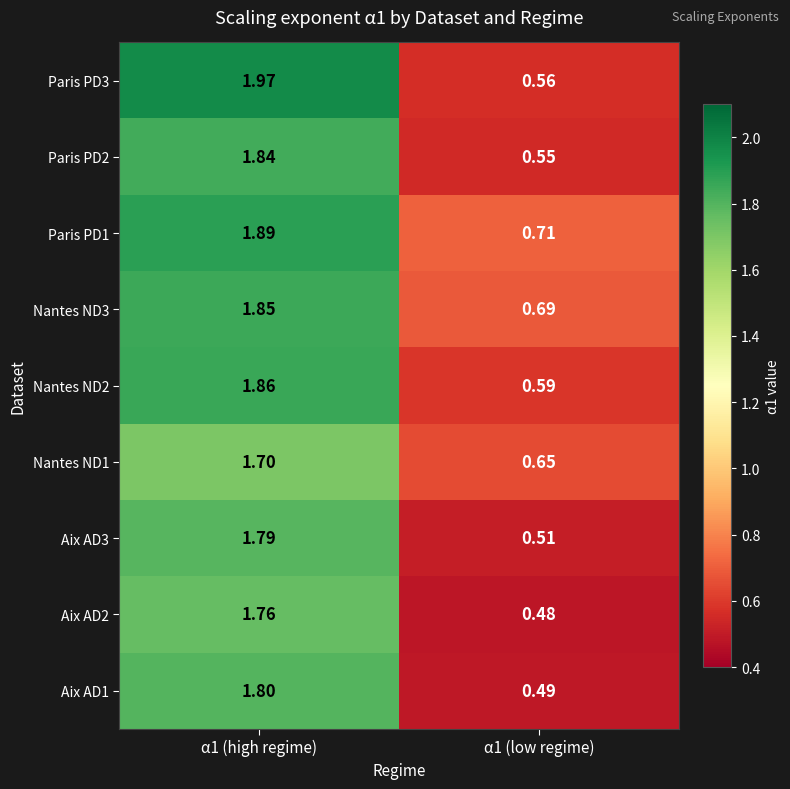

Is the value of Nantes ND3 at α1 (high regime) greater than the value of Paris PD2 at α1 (high regime)?

Yes